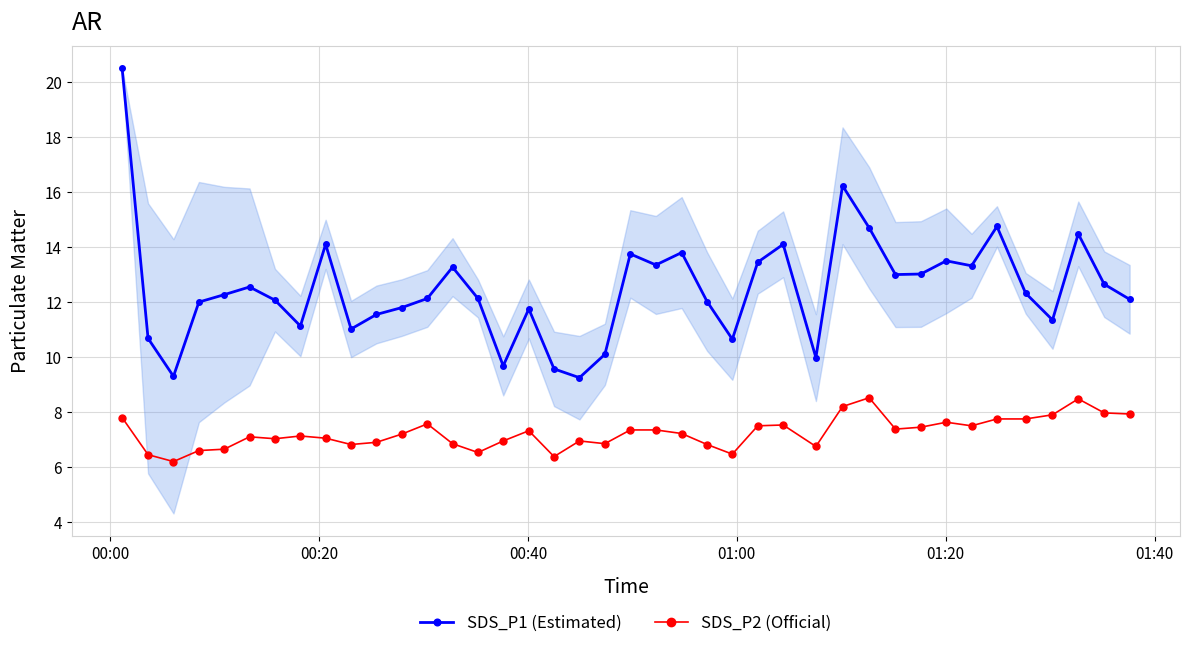

What is the highest value of the SDS_P2 (Official) series?

8.5